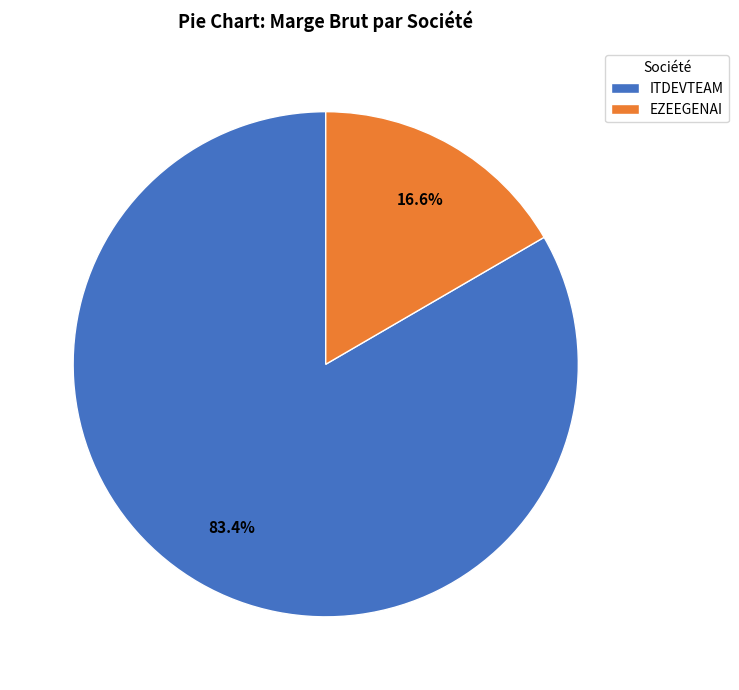

To the nearest percent, what is the difference between the EZEEGENAI and ITDEVTEAM slice percentages?

67%